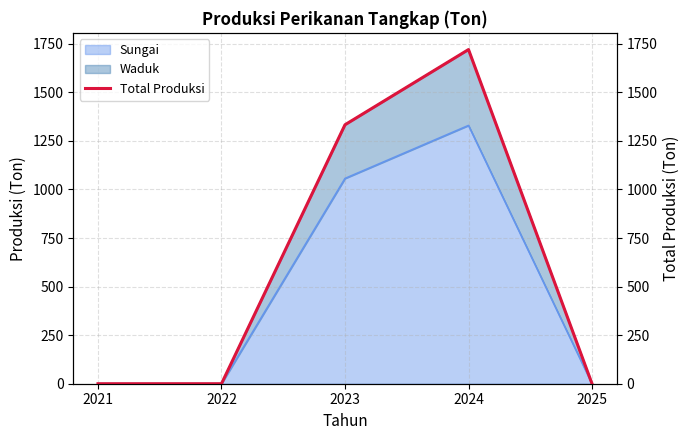

List the labels in order of value, smallest first.

2021, 2022, 2025, 2023, 2024